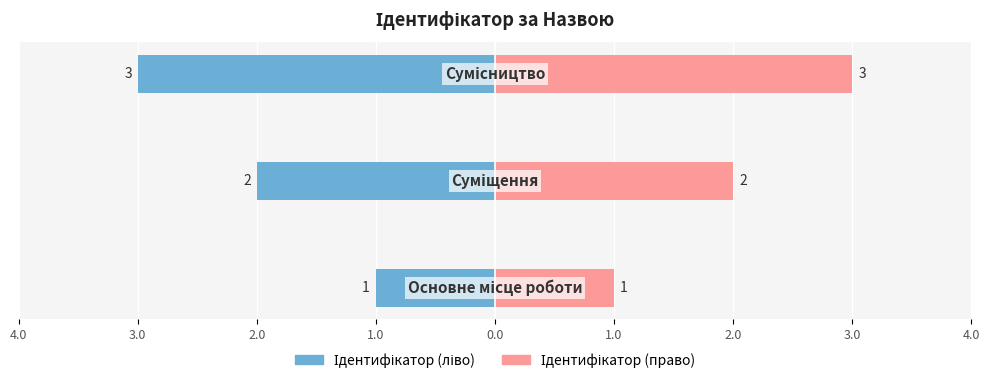

The Ідентифікатор (ліво) series shows -3 at 2.0. True or false?

True